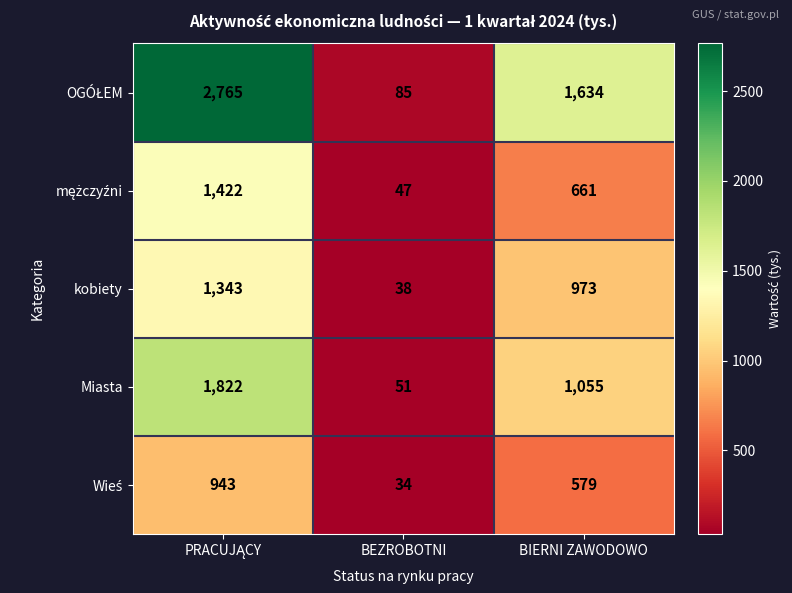

What is the difference between the highest and lowest values at BEZROBOTNI?

51